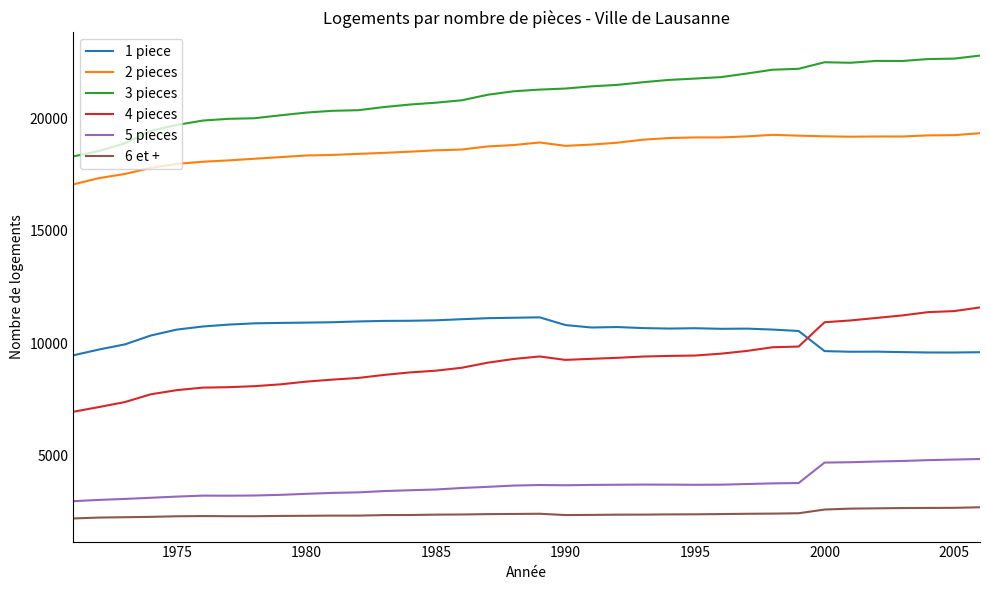

True or false: 5 pieces and 2 pieces intersect in this chart.

False